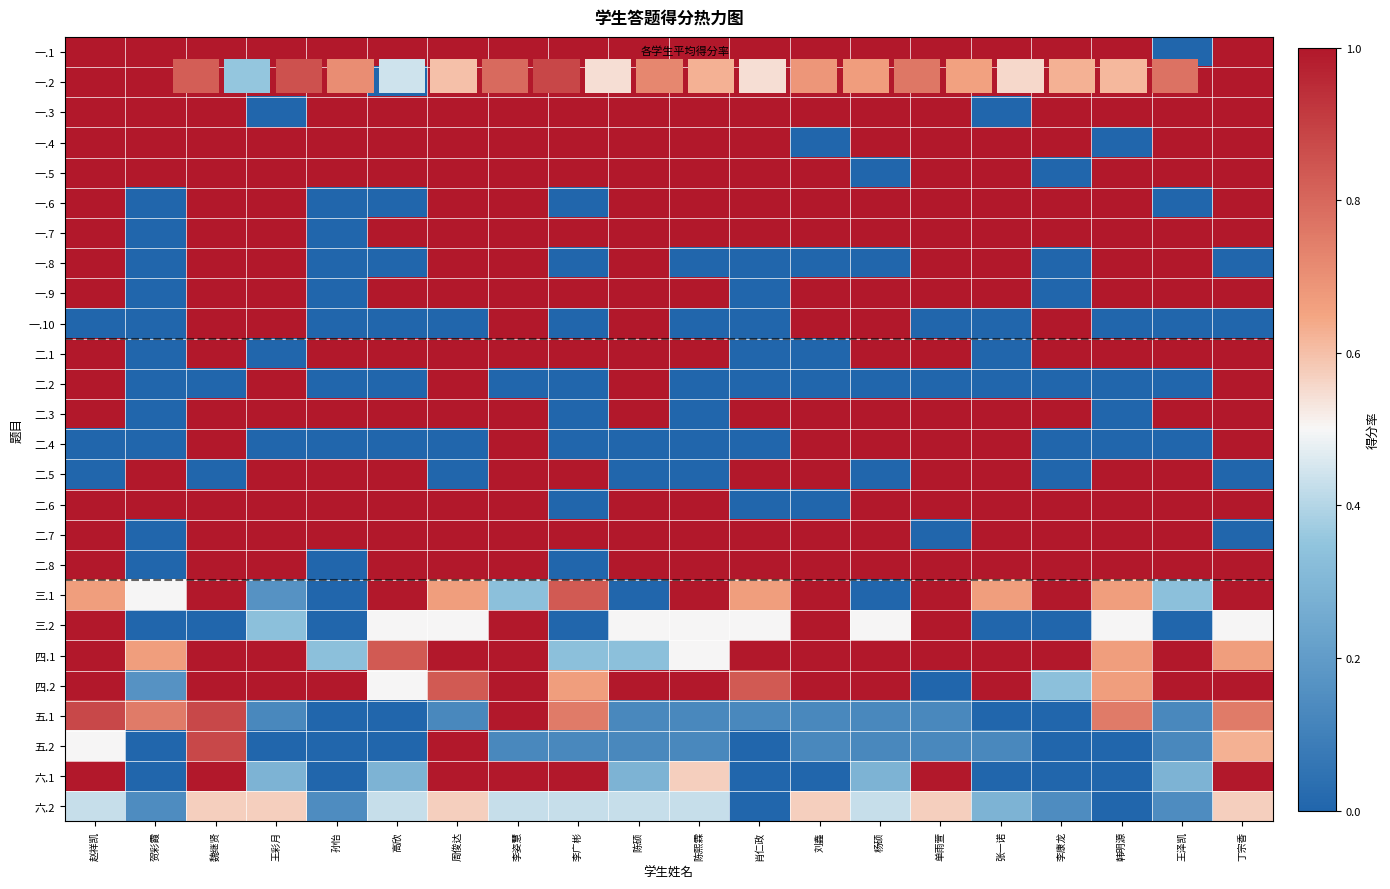

List the labels in order of 一.5 value, largest first.

赵祥凯, 贺彩霞, 魏继贤, 王彩月, 孙怡, 高欣, 周俊达, 李姿慧, 李广彬, 陈硕, 陈熙霖, 肖仁政, 刘鑫, 单雨萱, 张一诺, 韩明源, 王泽凯, 丁宗香, 杨硕, 李康龙